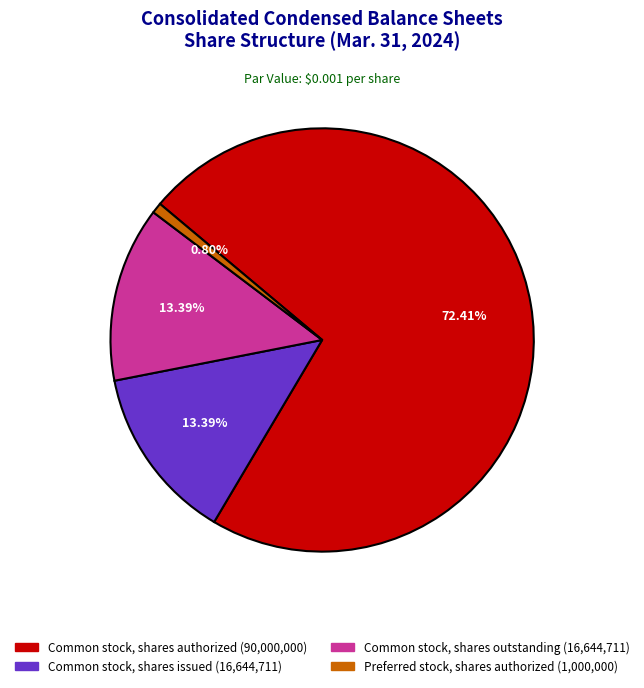

To the nearest percent, what is the average slice percentage?

25%